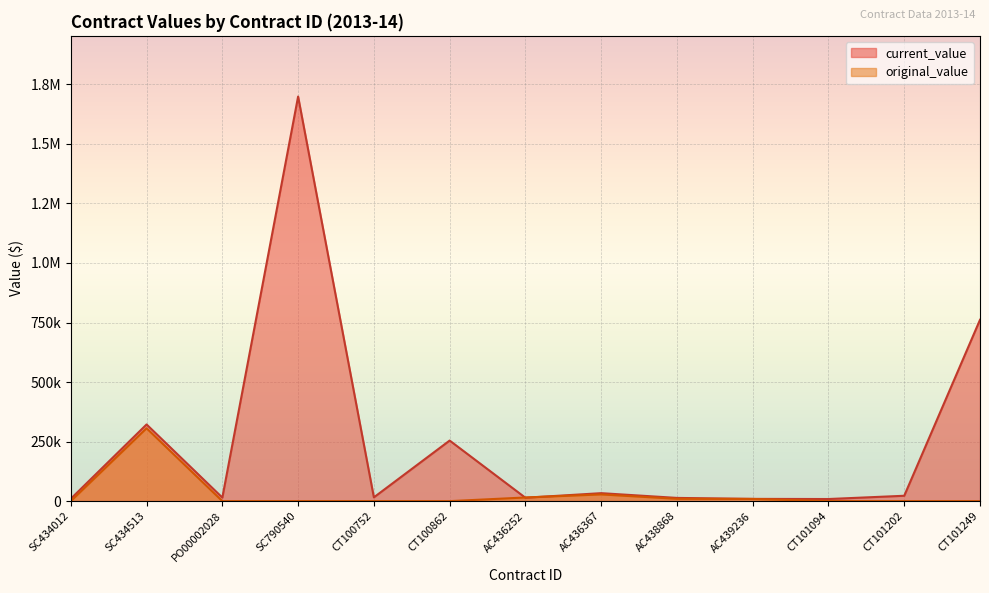

What position from the left is CT100862?

6